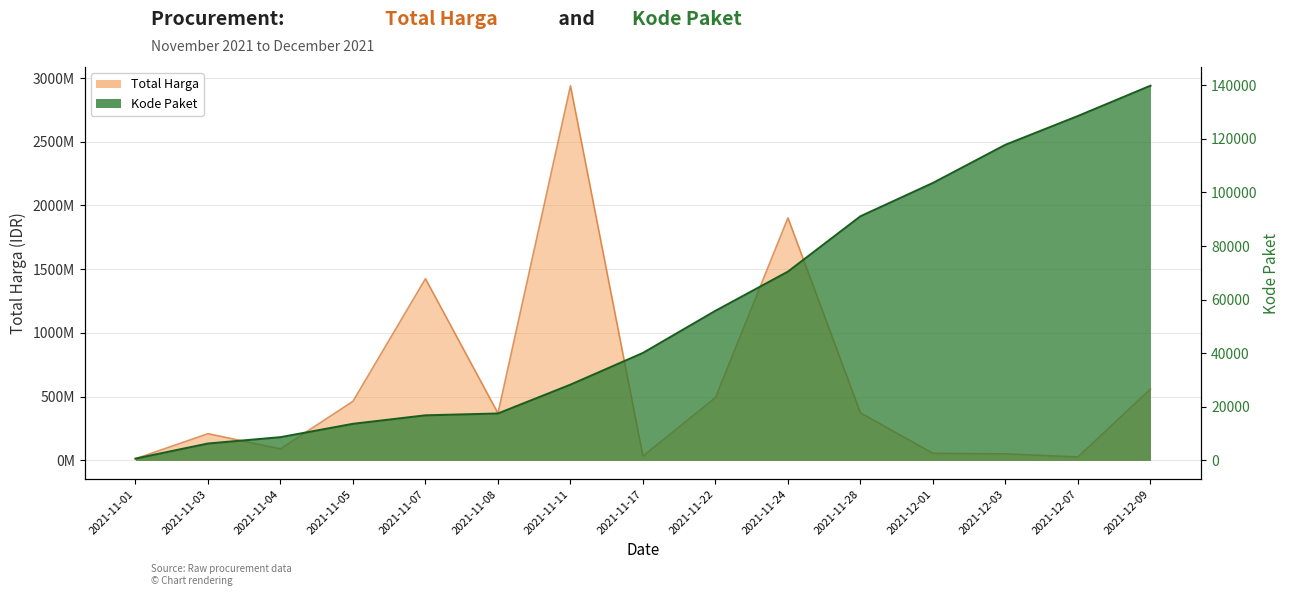

Rank the categories by Kode Paket value from highest to lowest.

2021-12-09, 2021-12-07, 2021-12-03, 2021-12-01, 2021-11-28, 2021-11-24, 2021-11-22, 2021-11-17, 2021-11-11, 2021-11-08, 2021-11-07, 2021-11-05, 2021-11-04, 2021-11-03, 2021-11-01